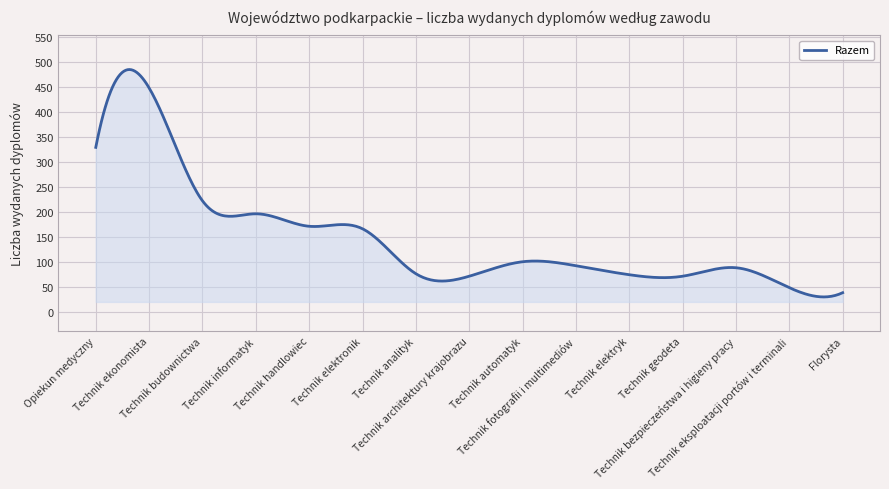

What is the maximum value shown in the chart?

484.8